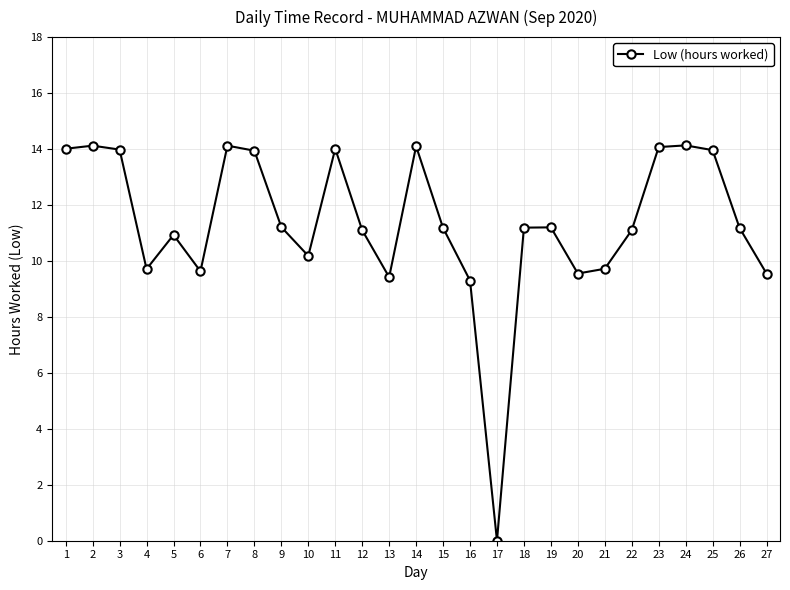

What is the maximum value shown in the chart?

14.1